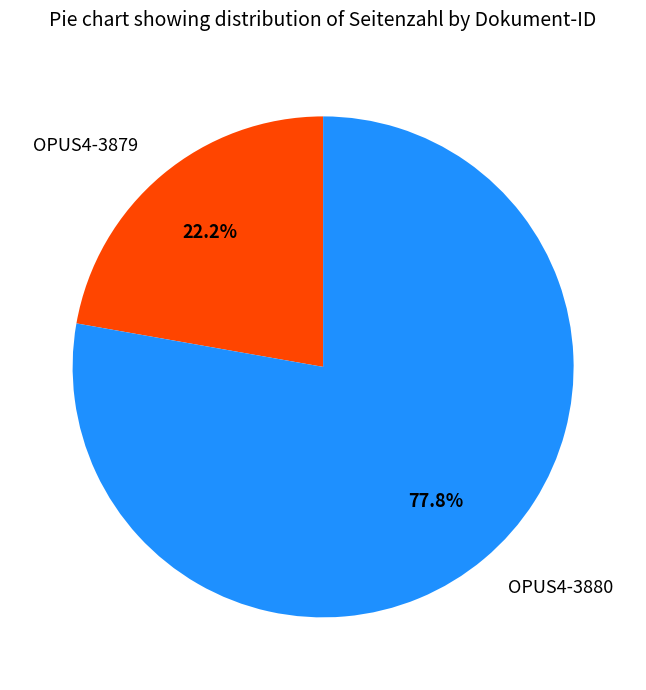

Do OPUS4-3880 and OPUS4-3879 together represent more than half of the pie?

Yes